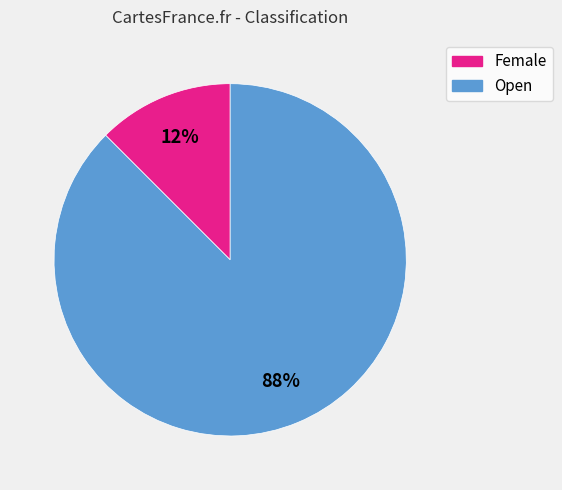

What is the largest slice in the pie chart?

Open